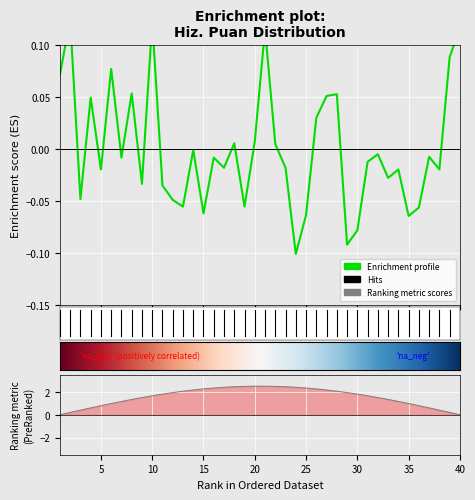

True or false: the data shows 0.0 at 26.

True